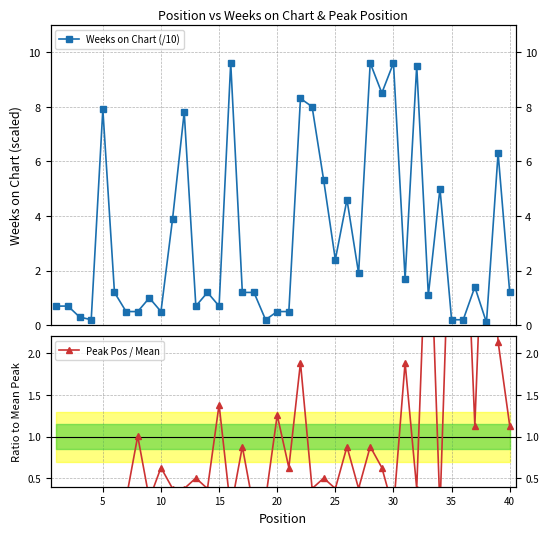

Rank the series by their maximum value, from lowest to highest.

Peak Pos / Mean, Weeks on Chart (/10)